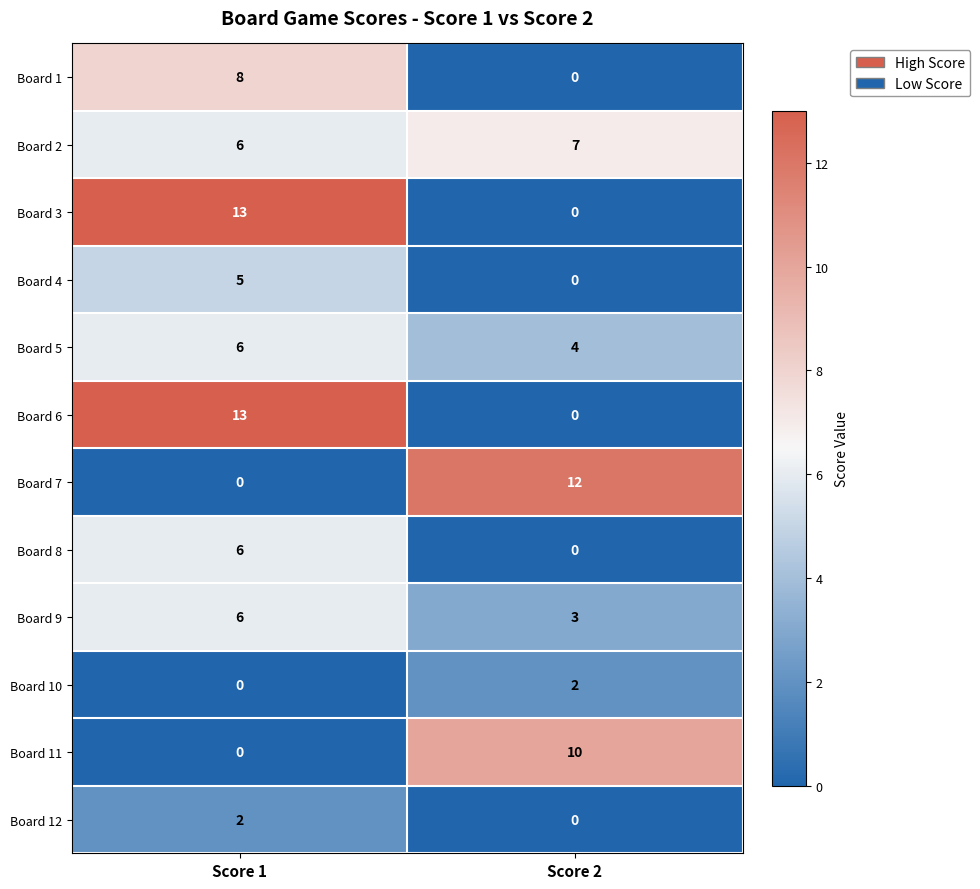

At which category is the sum across all series the highest?

Score 1